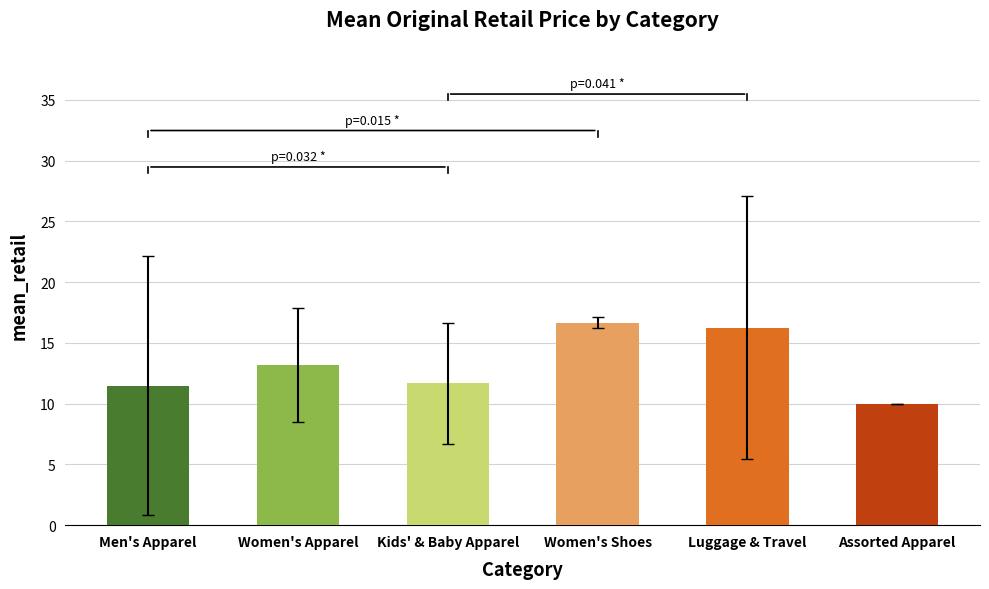

What value does the data have at Women's Apparel?

13.2